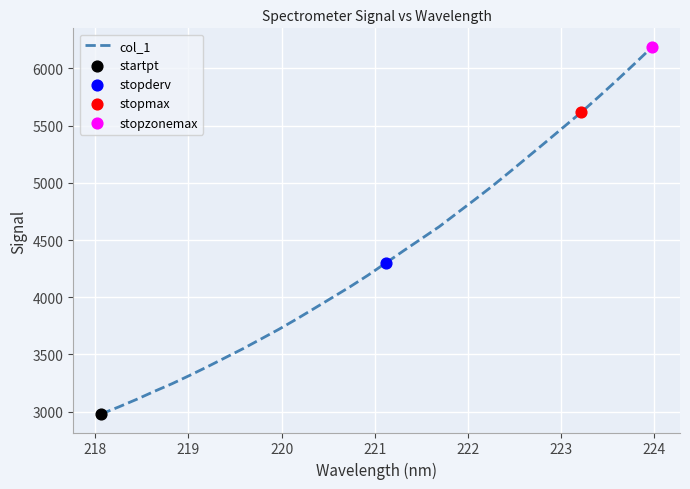

What is the difference between the maximum and minimum values?

3211.2